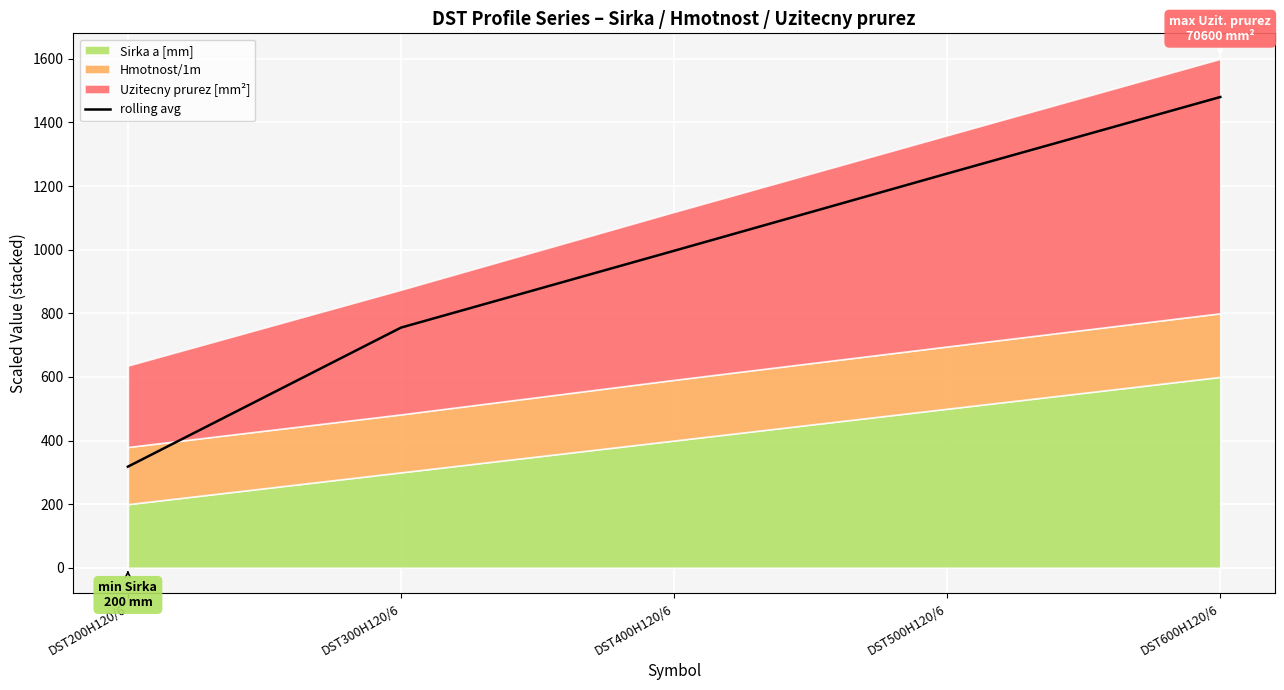

Which has a higher value, DST600H120/6 or DST300H120/6?

DST600H120/6